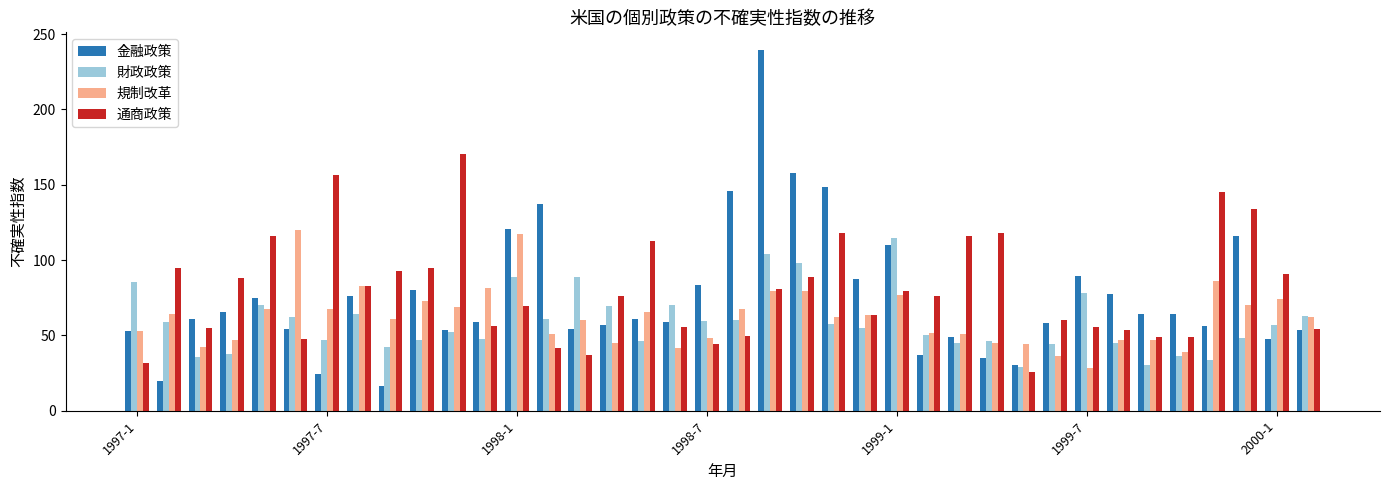

What is the difference between the maximum and minimum values in the 財政政策 series?

85.7